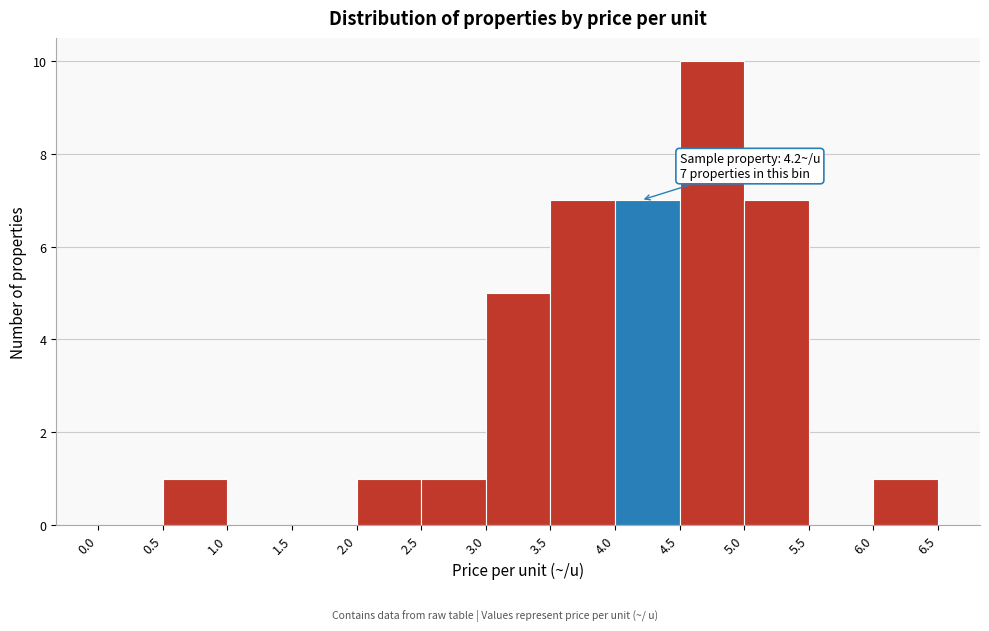

Which range on the x-axis has the tallest bar?

4.5 to 5.0